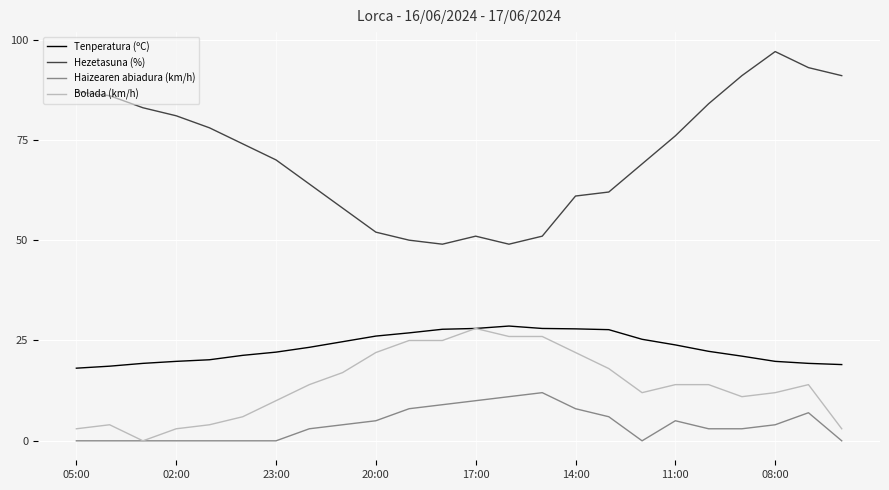

Count the number of categories in the chart.

24